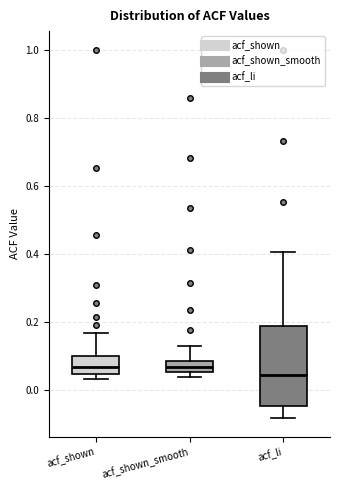

Reading left to right, transcribe this box plot: for each box, give where its median line is, the range the box spans, and where its two whiskers end, as read against the y-axis. The values are not printed on the chart, so give them approximately, as read against the axis.

acf_shown: median 0.06, box 0.04 to 0.10, whiskers 0.04 (just below the box's lower edge) to 0.16
acf_shown_smooth: median 0.06 (inside the box), box 0.06 to 0.08, whiskers 0.04 to 0.14
acf_li: median 0.04, box -0.04 to 0.18, whiskers -0.08 to 0.40